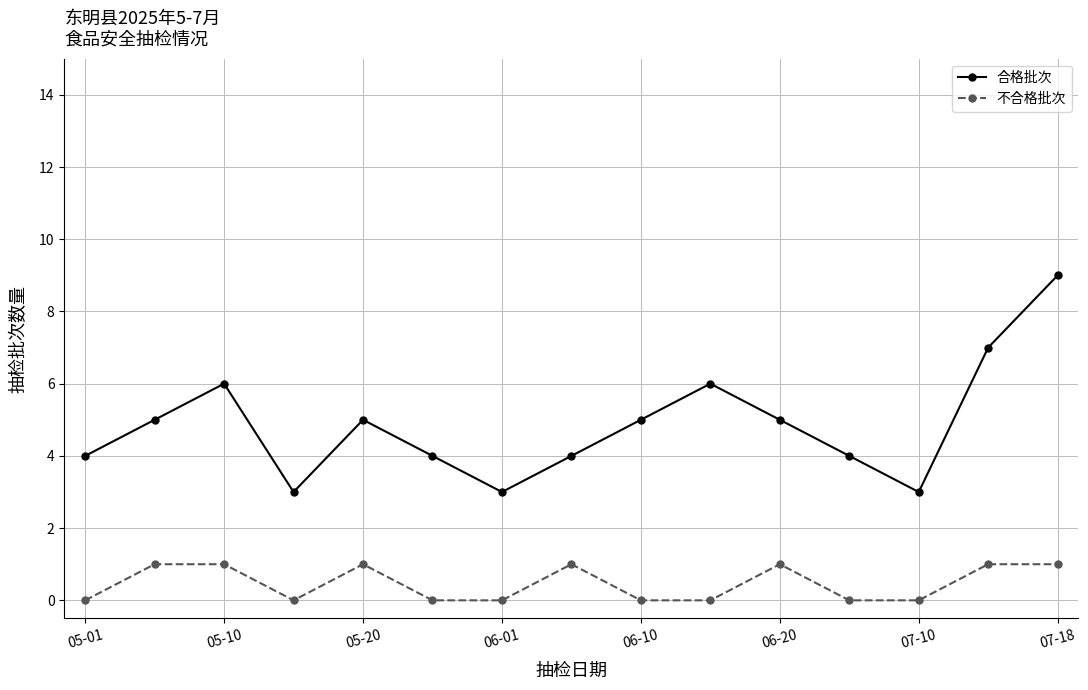

How many lines are shown in the chart?

2